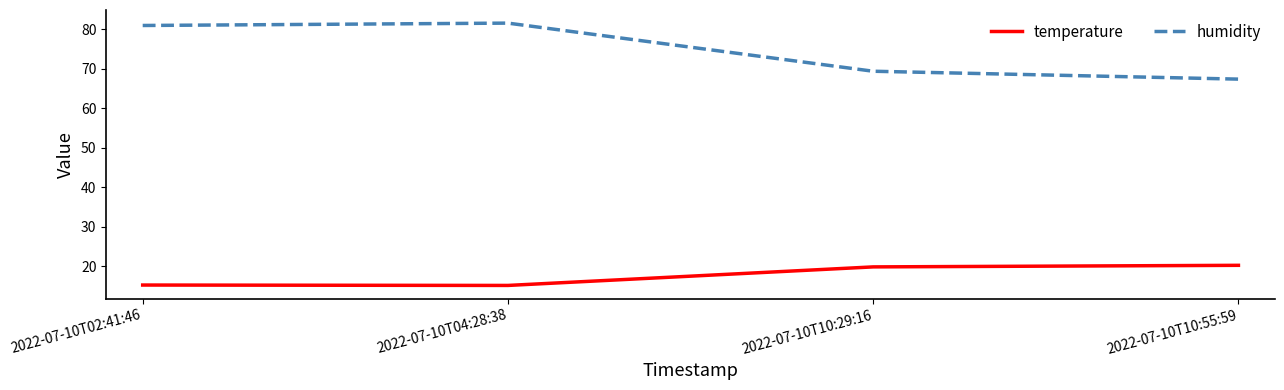

Is this an area chart (filled region under the line)?

No